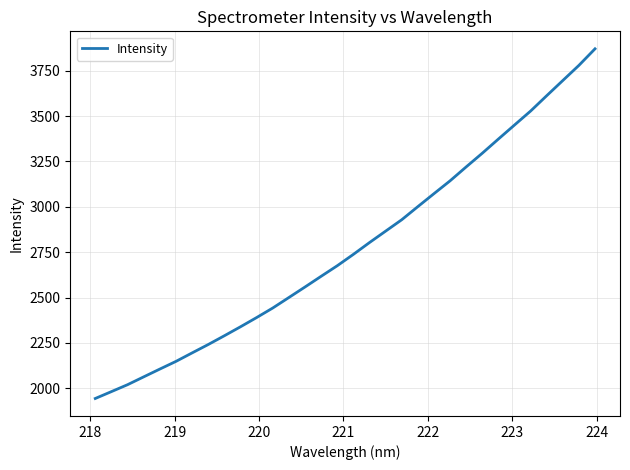

What is the difference between the maximum and minimum values?

1927.4